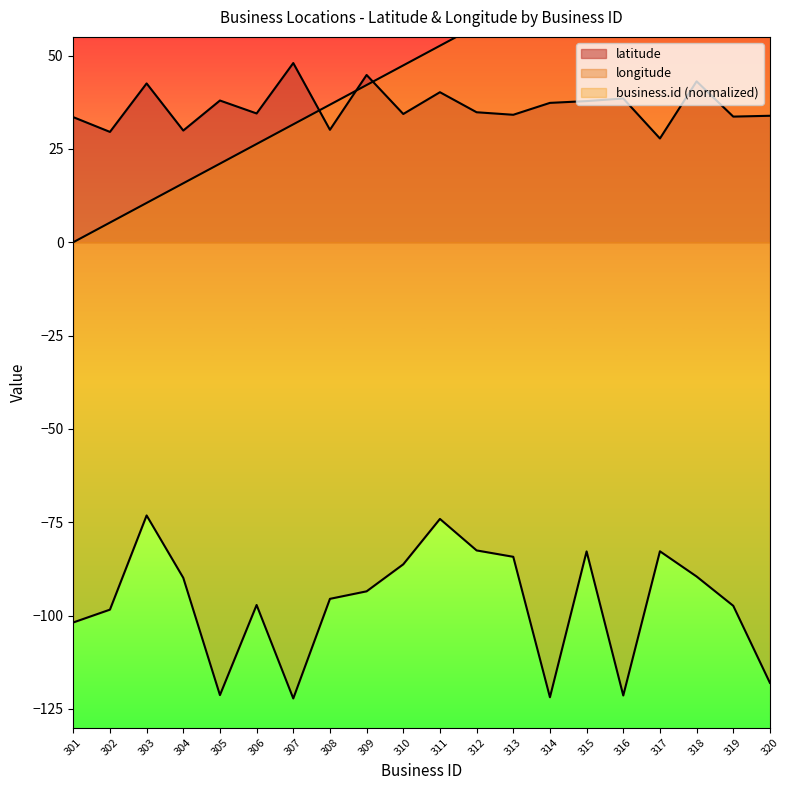

Is it true that latitude equals 29.5 at 302?

True